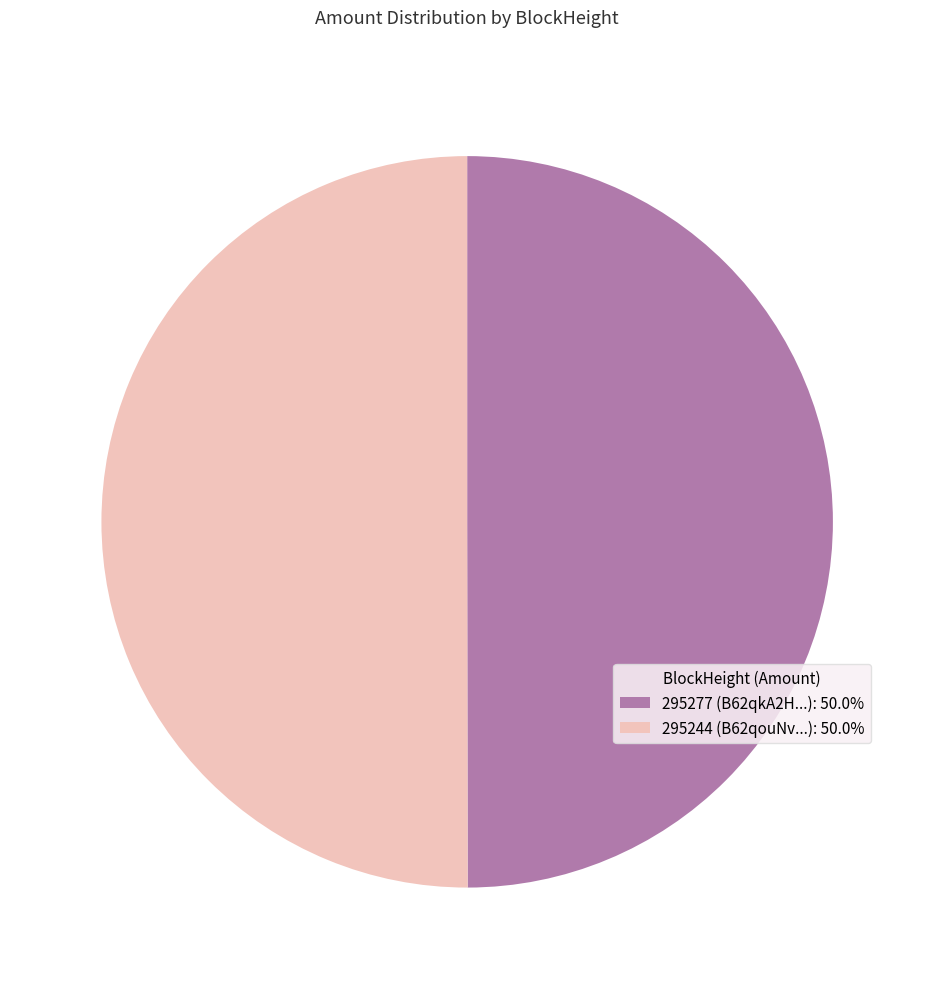

Approximately how many times larger is the value at 295244 (B62qouNv...): 50.0% compared to 295277 (B62qkA2H...): 50.0%?

1.0